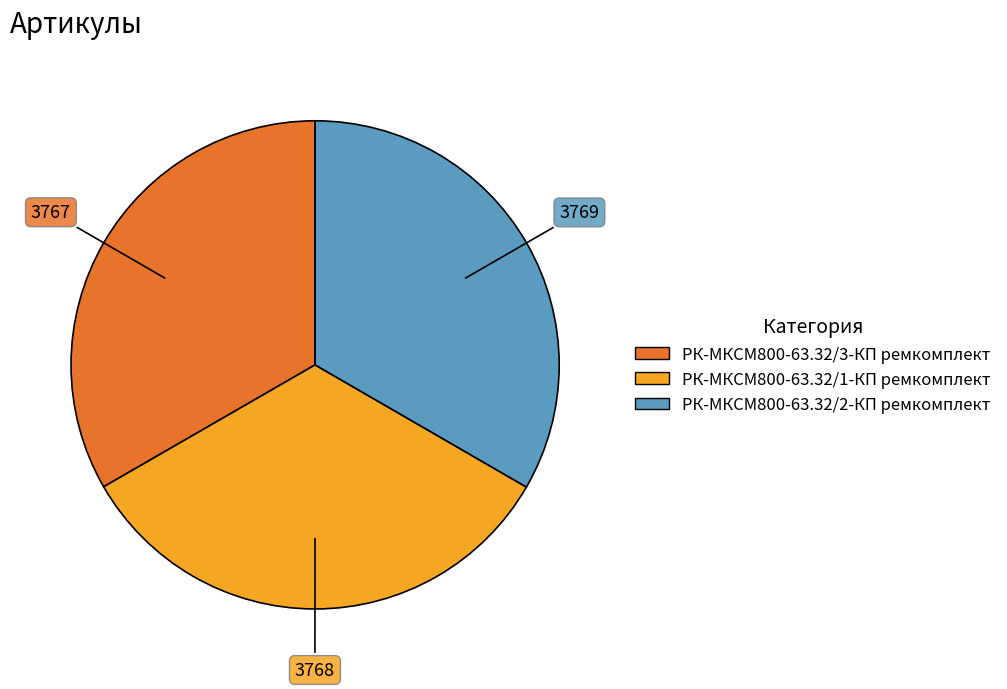

Is the sum of РК-МКСМ800-63.32/2-КП ремкомплект and РК-МКСМ800-63.32/3-КП ремкомплект greater than half?

Yes